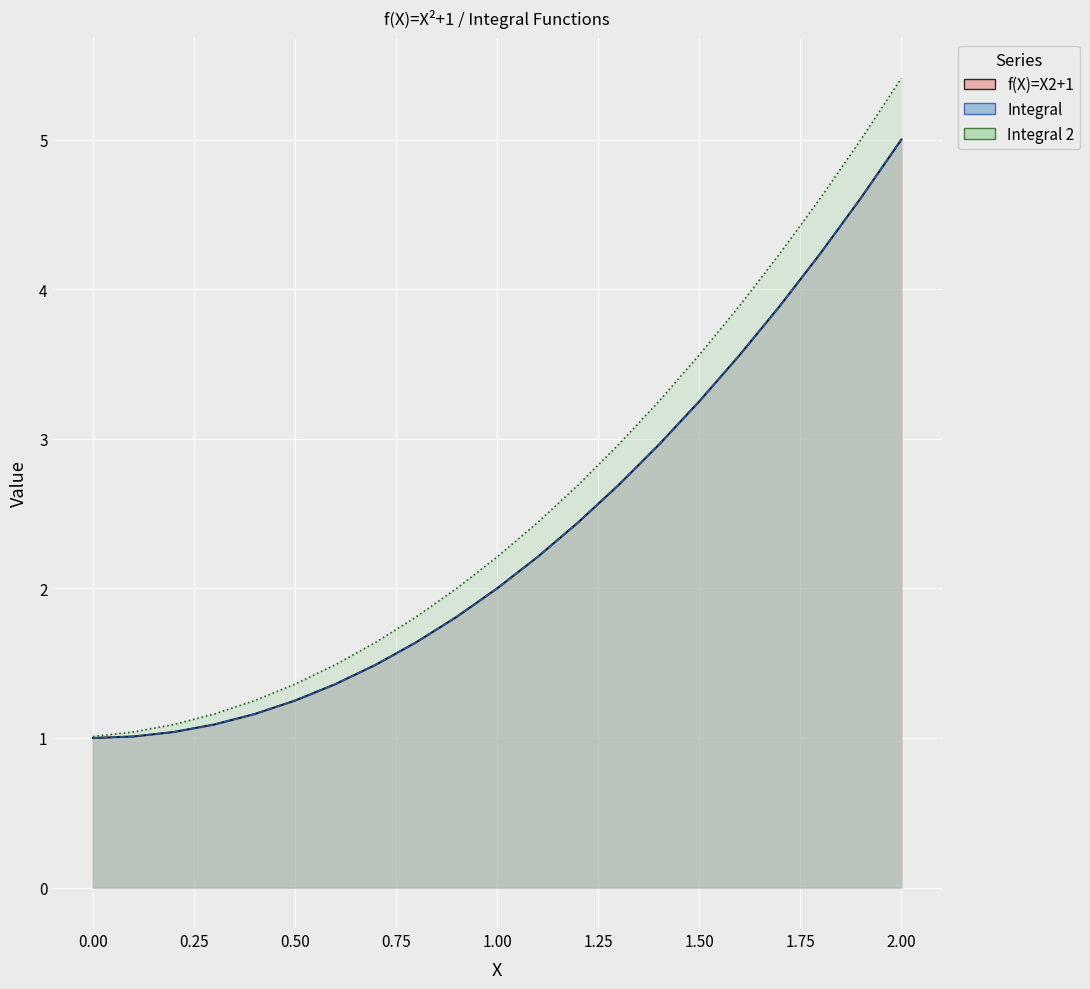

What is the difference between the second highest and minimum values in the Integral series?

3.6